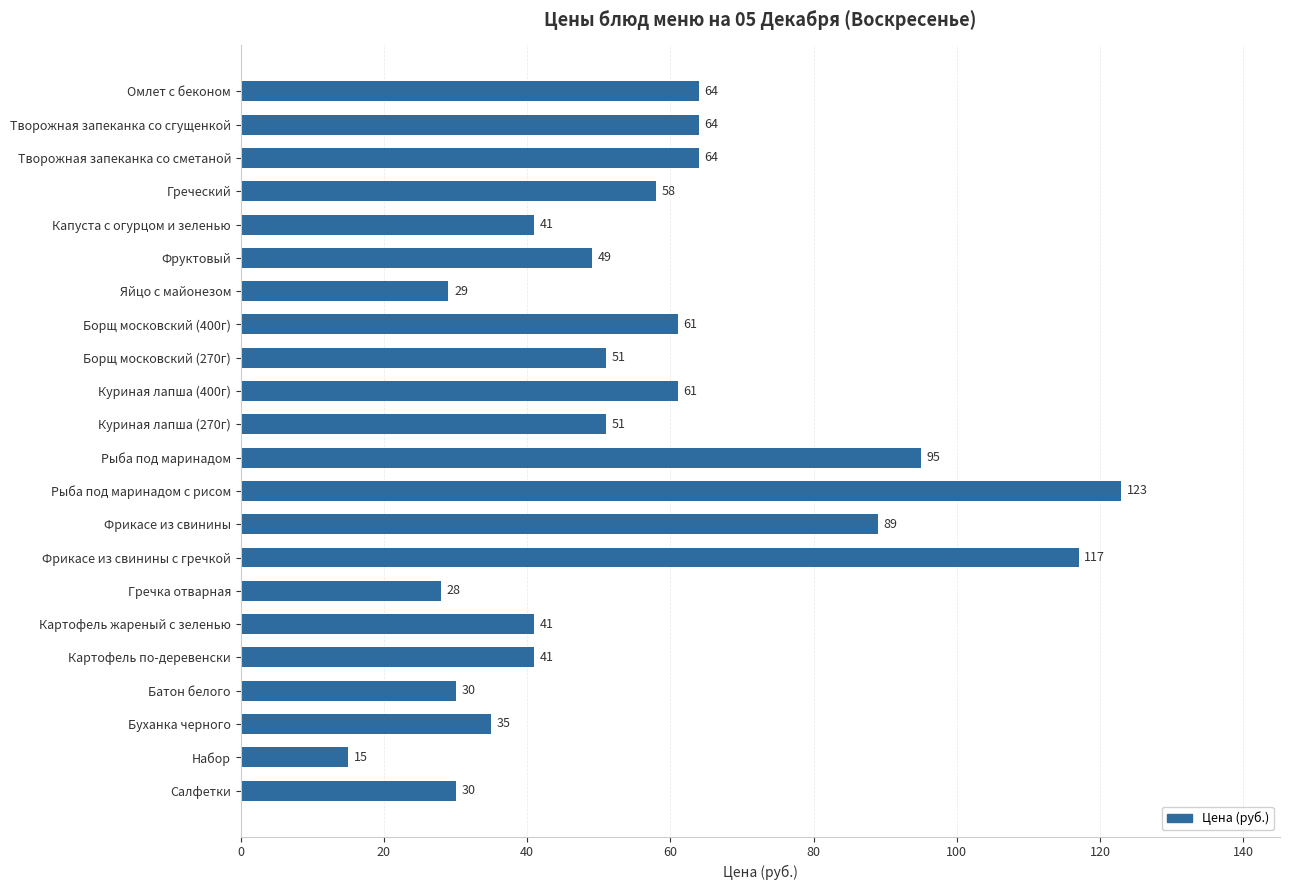

True or false: the data shows 40 at Фрикасе из свинины.

False